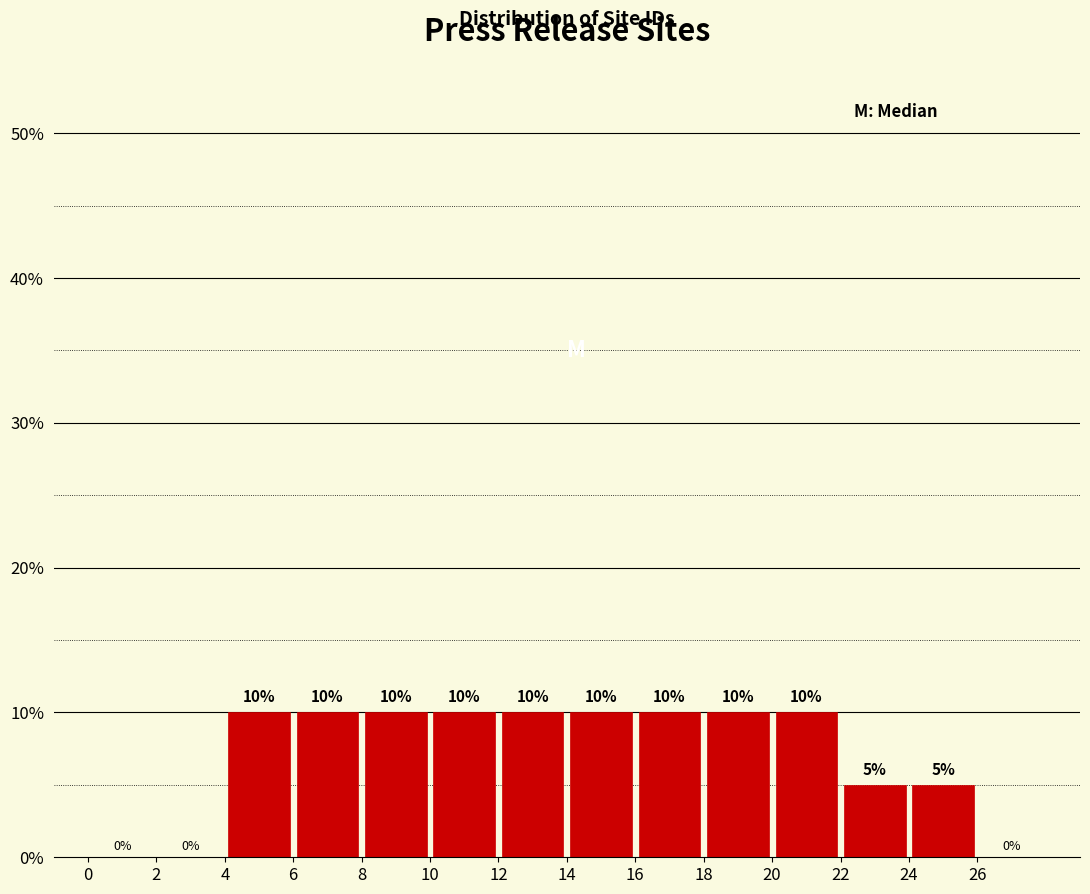

Reading left to right, transcribe this chart: for each bar, give the range it covers on the x-axis and its height.

0 to 2: 0
2 to 4: 0
4 to 6: 10
6 to 8: 10
8 to 10: 10
10 to 12: 10
12 to 14: 10
14 to 16: 10
16 to 18: 10
18 to 20: 10
20 to 22: 10
22 to 24: 5
24 to 26: 5
26 to 28: 0